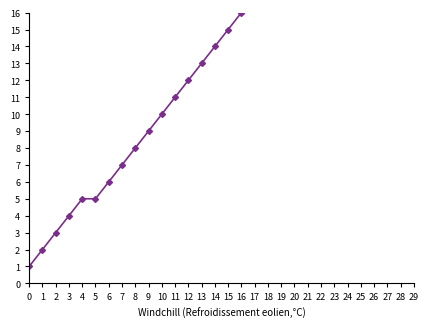

What is the sum of all values?

440